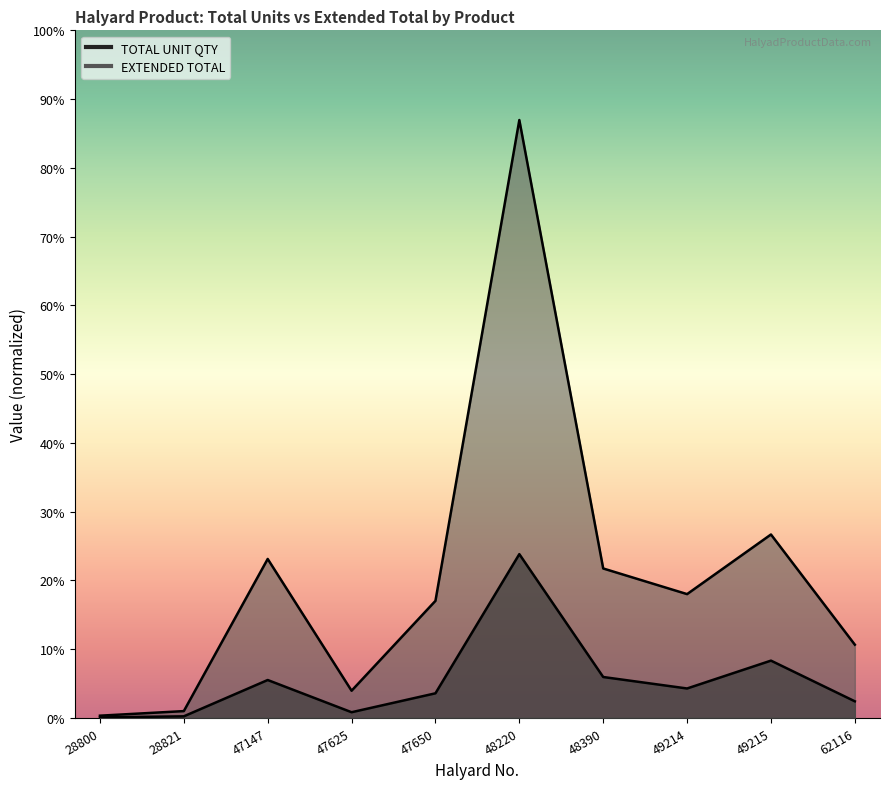

True or false: EXTENDED TOTAL and TOTAL UNIT QTY cross at least once.

False